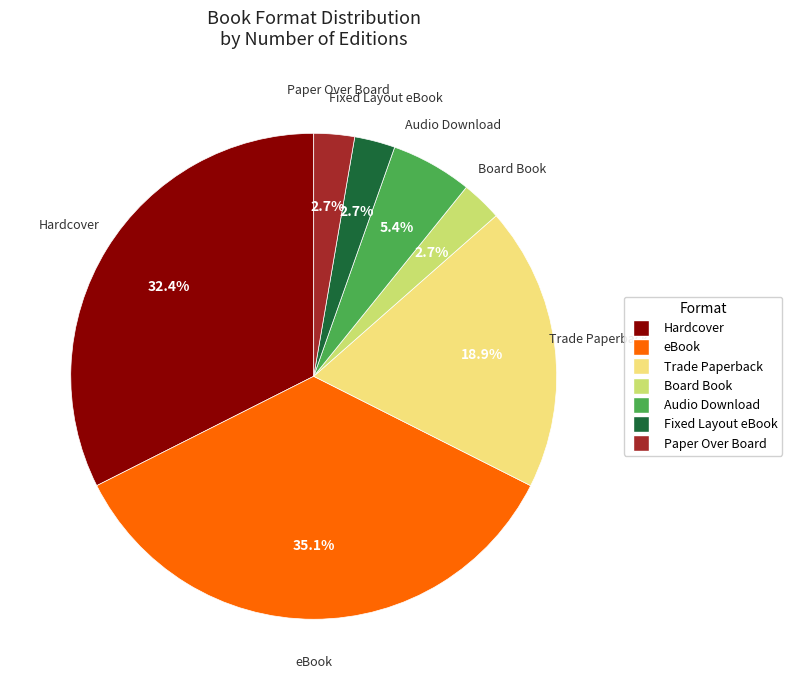

How many slices are in this pie chart?

7